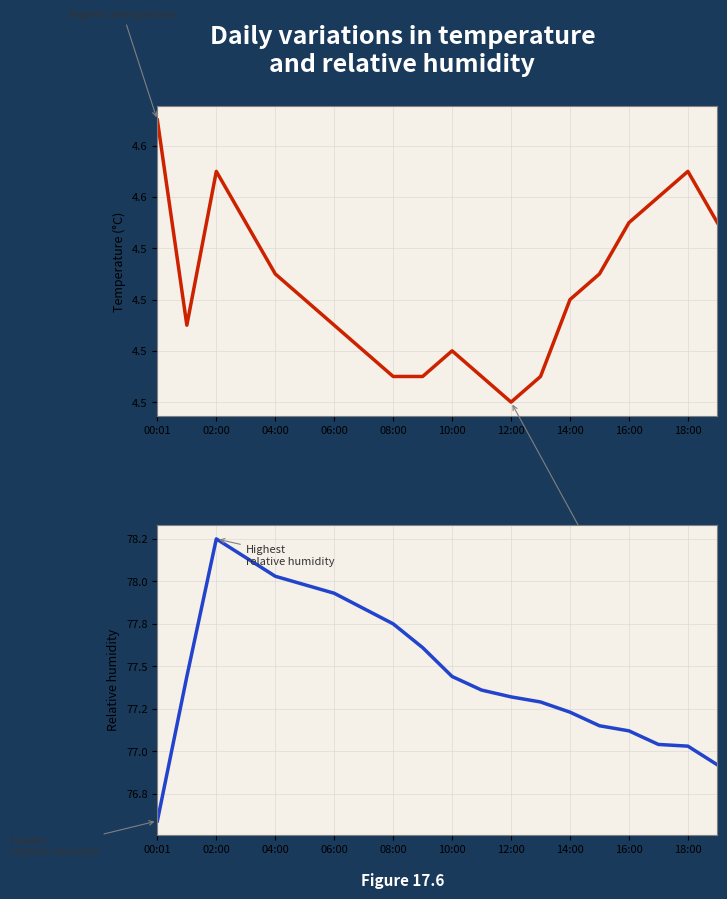

What is the minimum value shown in the chart?

4.5